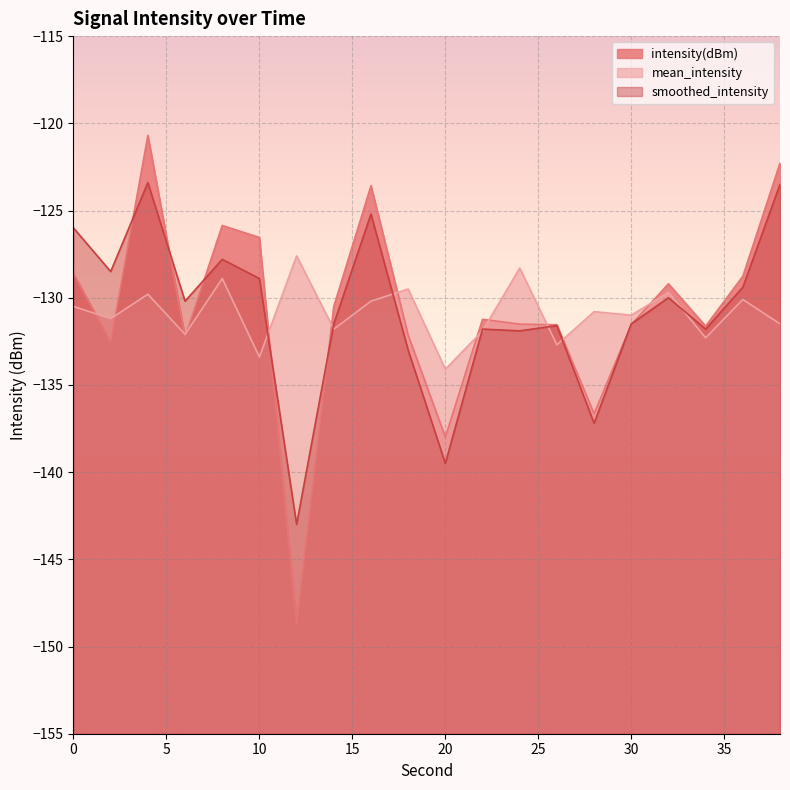

Reading left to right, extract all data points from this chart.

intensity(dBm): -128.6	-132.5	-120.7	-132.3	-125.9	-126.5	-148.7	-130.5	-123.6	-132.2	-138.0	-131.2	-131.5	-131.5	-136.7	-131.5	-129.2	-131.6	-128.8	-122.3
mean_intensity: -130.5	-131.2	-129.8	-132.1	-128.9	-133.4	-127.6	-131.8	-130.2	-129.5	-134.1	-131.9	-128.3	-132.7	-130.8	-131.0	-129.7	-132.3	-130.1	-131.5
smoothed_intensity: -126.0	-128.5	-123.4	-130.2	-127.8	-128.9	-143.0	-131.5	-125.2	-133.0	-139.5	-131.8	-131.9	-131.6	-137.2	-131.5	-130.0	-131.8	-129.4	-123.5